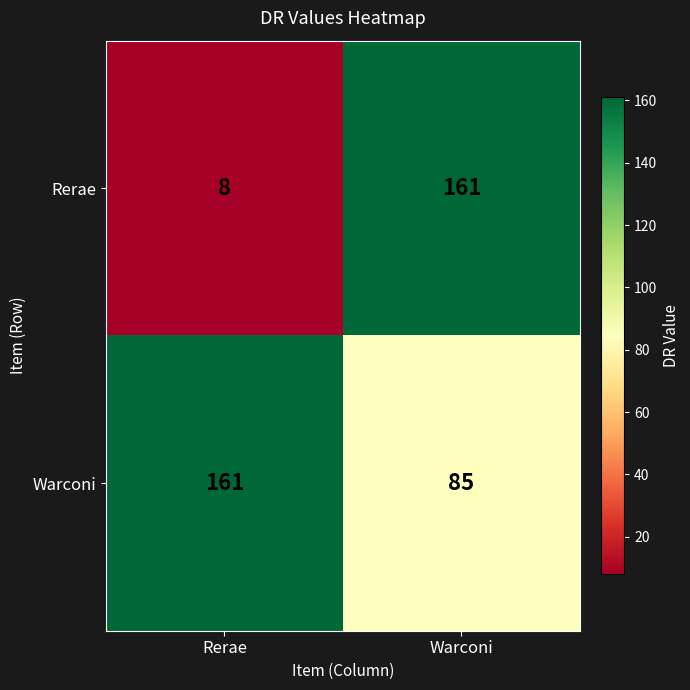

Which series has the largest total across all categories?

Warconi